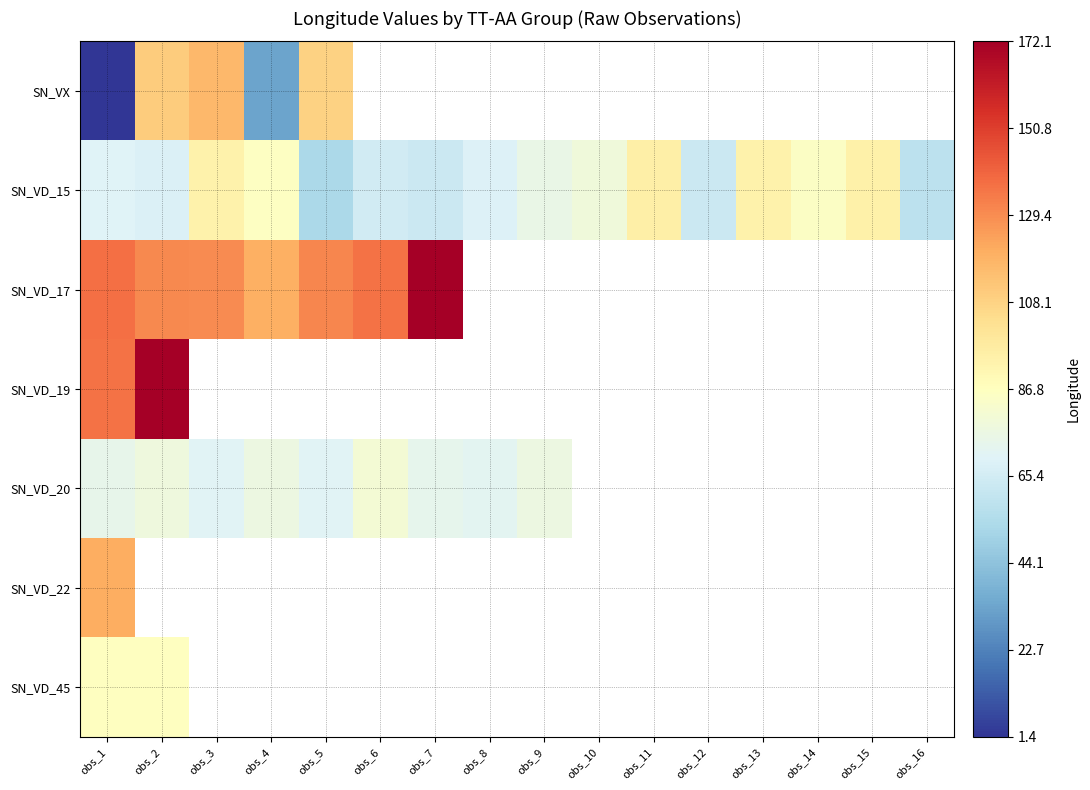

Rank the series by their maximum value, from highest to lowest.

SN_VD_17, SN_VD_19, SN_VD_22, SN_VX, SN_VD_15, SN_VD_45, SN_VD_20